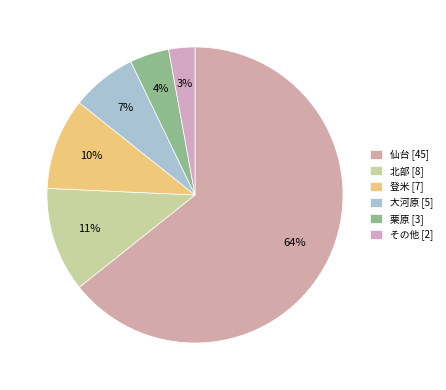

Which slice is the smallest?

その他